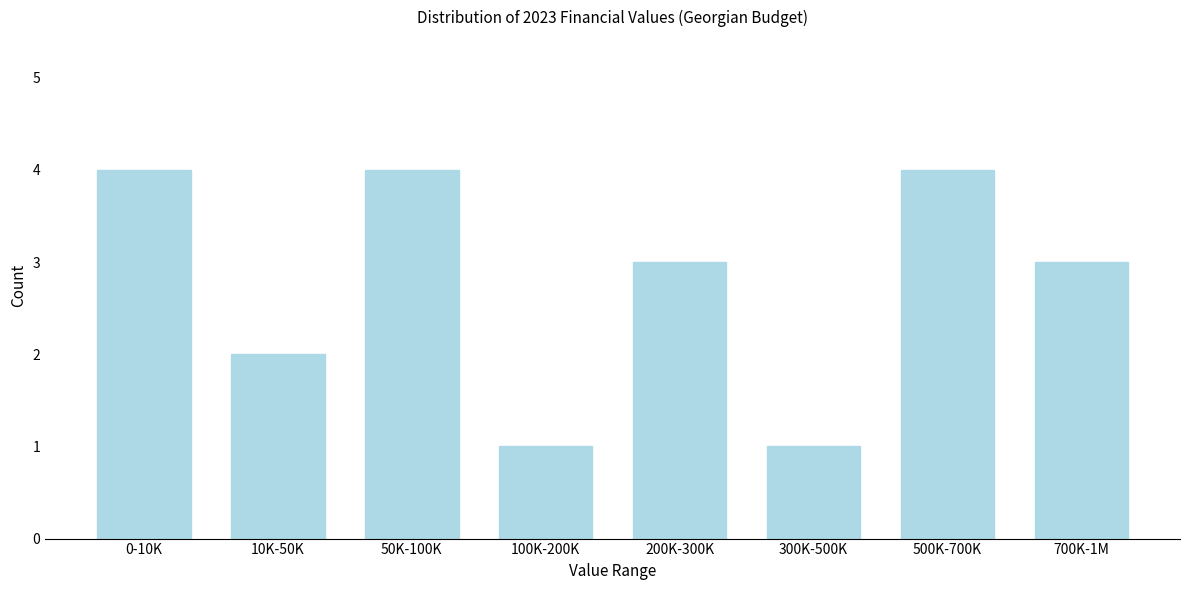

Reading right to left, list all the values displayed in this chart.

3	4	1	3	1	4	2	4